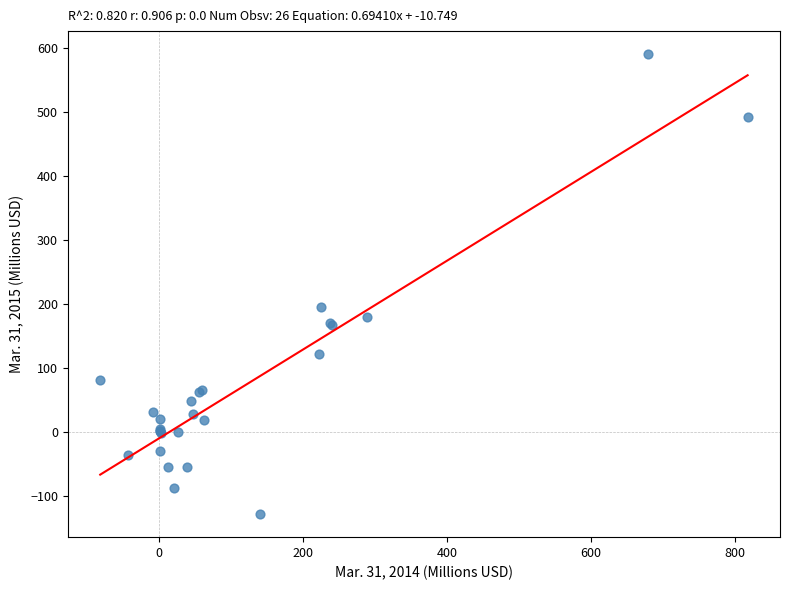

What Y value in the scatter plot is closest to 230?

195.4